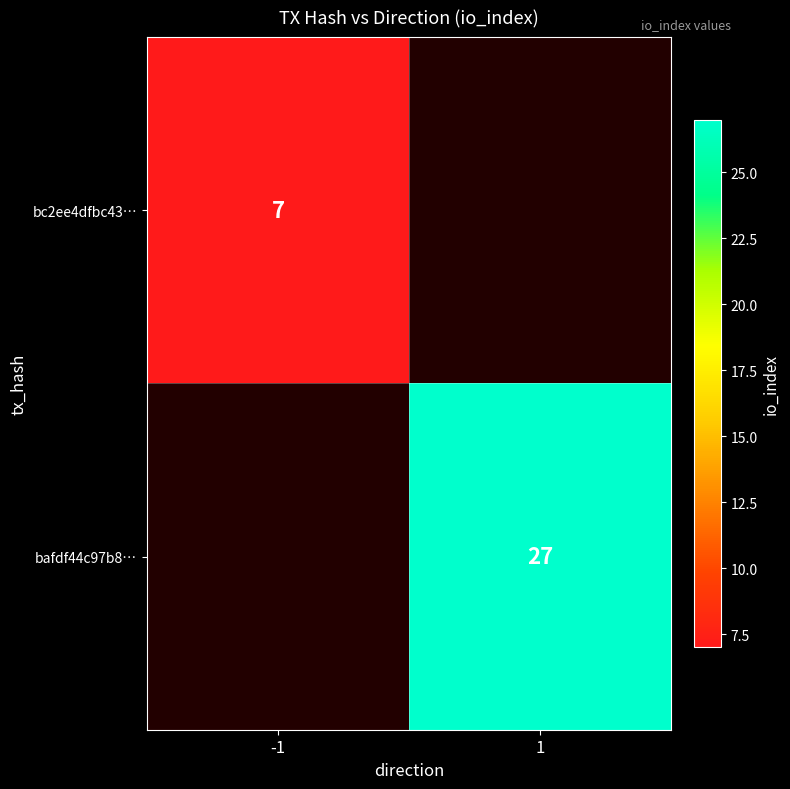

The value of bc2ee4dfbc43… at -1 is 4. True or false?

False